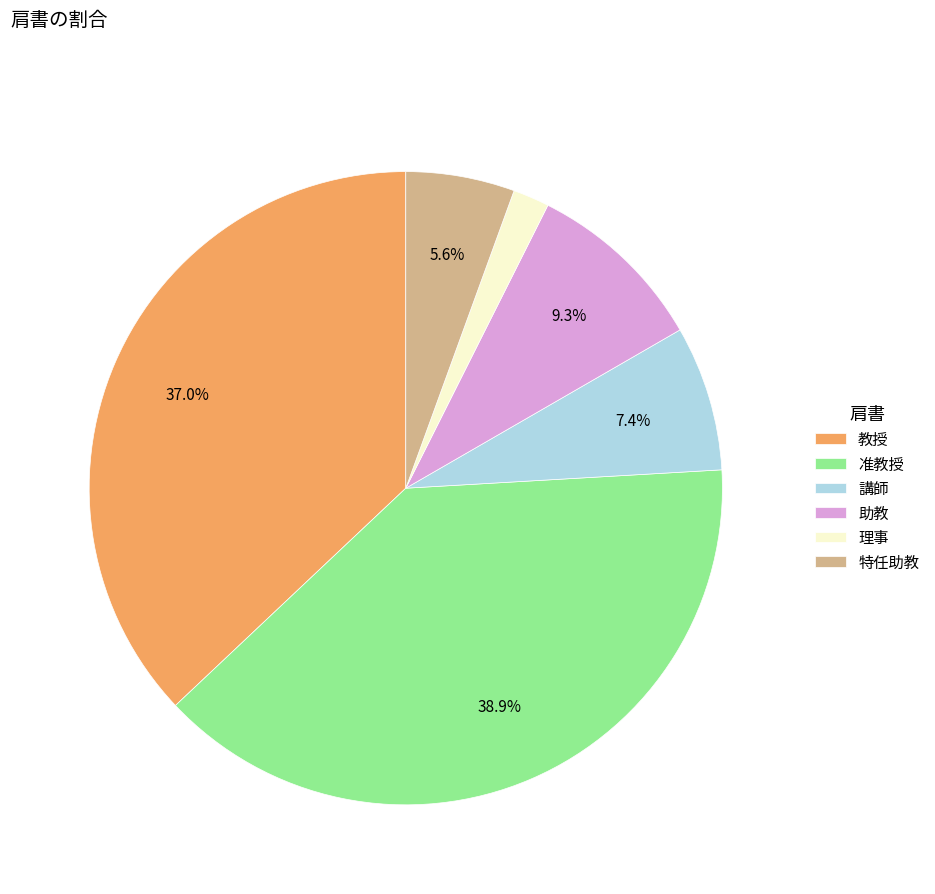

Does 講師 represent more than half of the total?

No